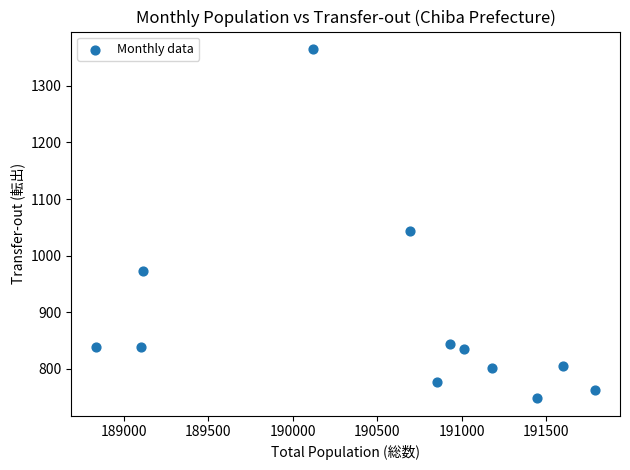

What Y value in the scatter plot is closest to 1056?

1043